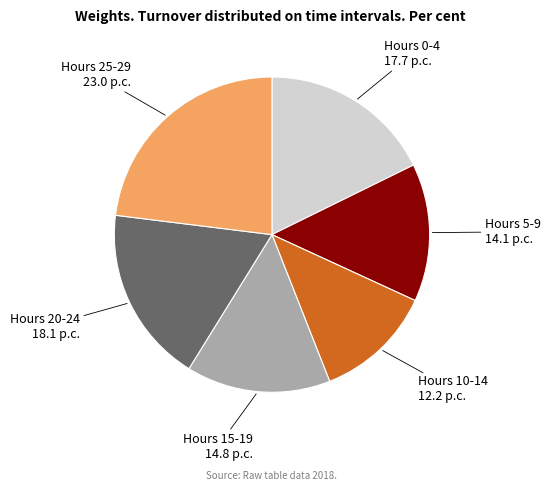

Does any single category account for the majority?

No